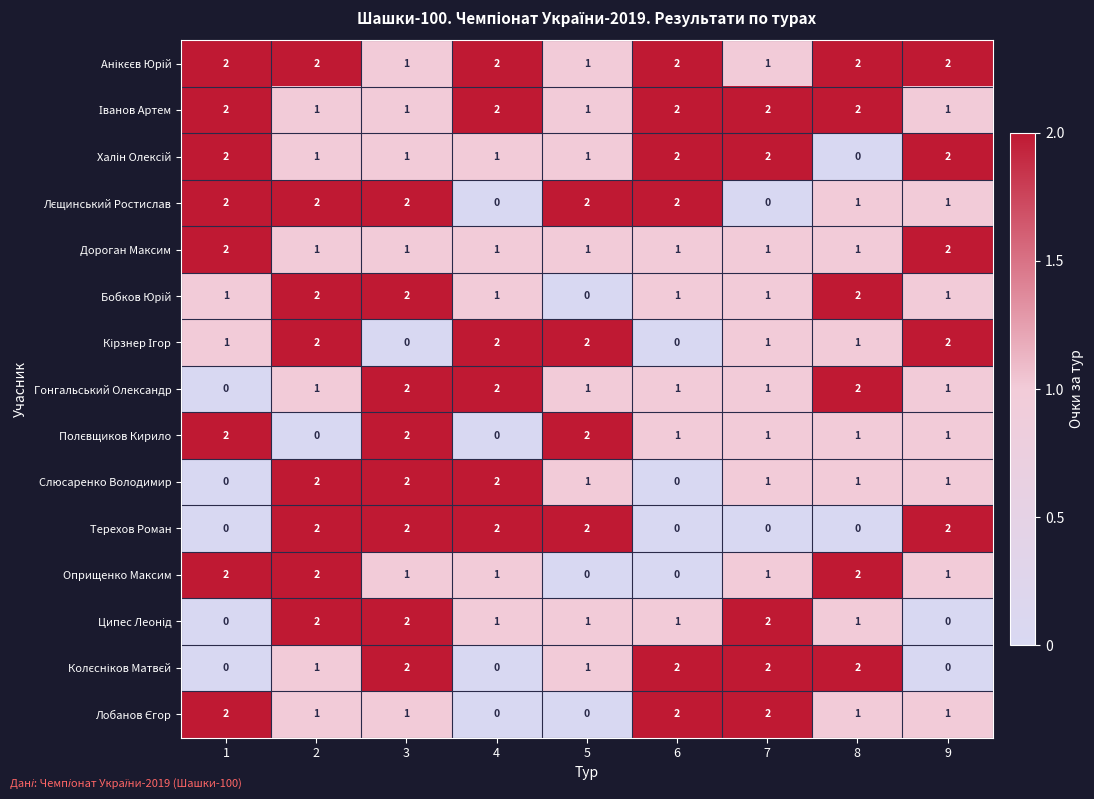

How many Дороган Максим values are between 1 and 2?

9